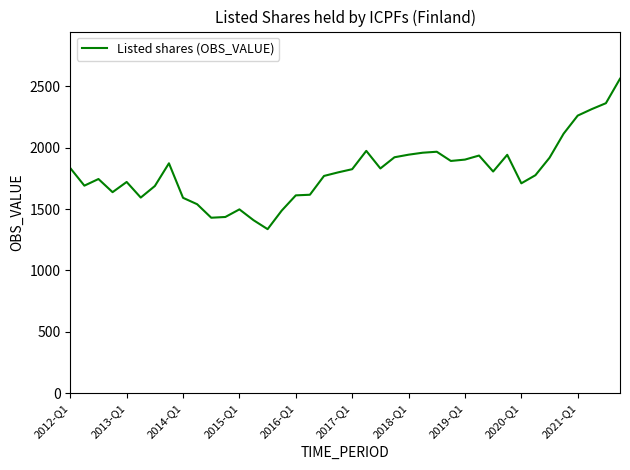

What is the greatest value displayed?

2560